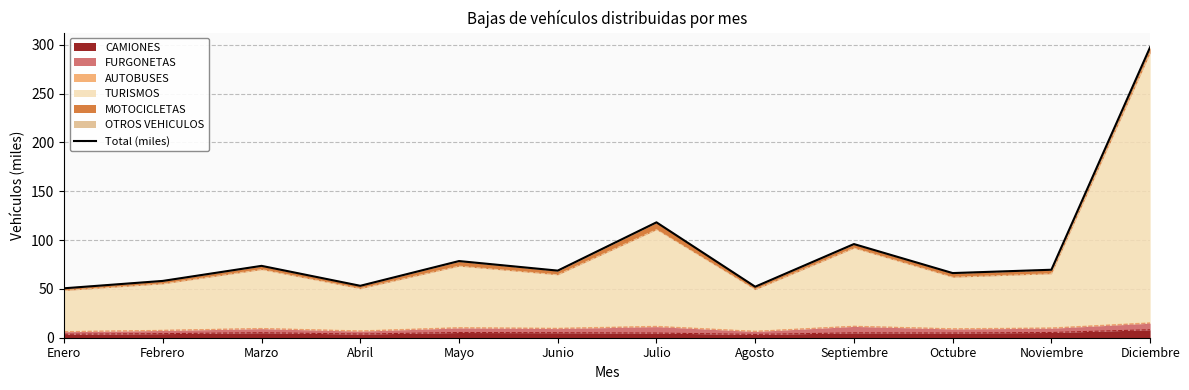

What is the change in value from Enero to Mayo?

+27.9